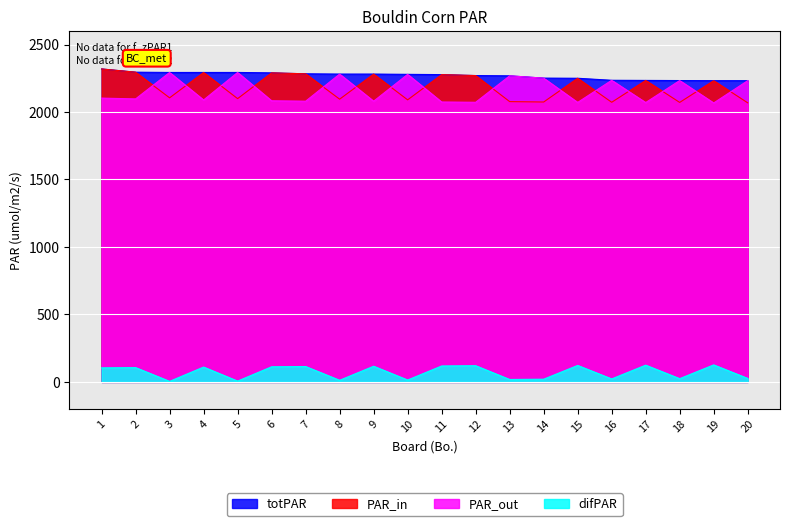

What is the difference between the PAR_in values at 12 and 20?

202